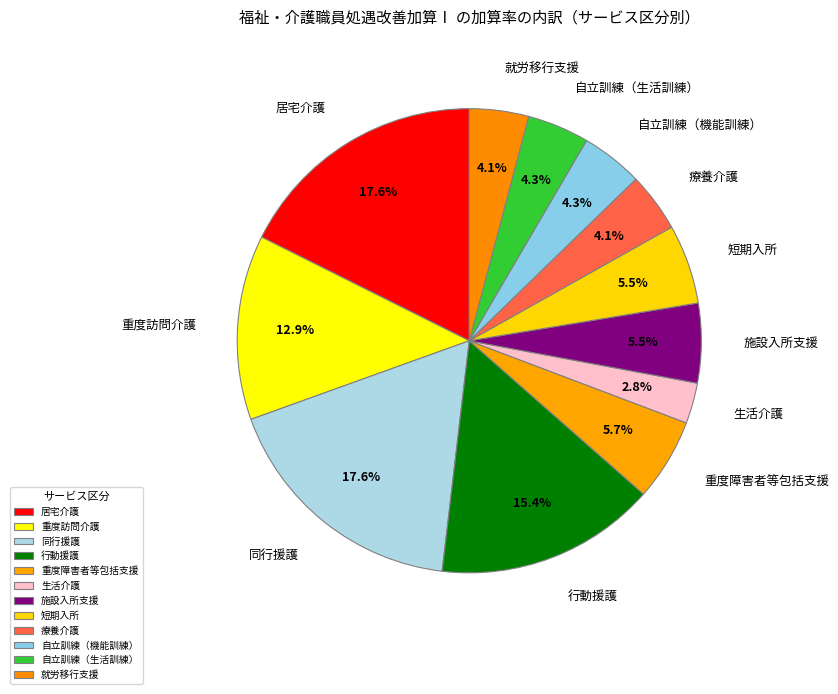

Does any single category account for the majority?

No